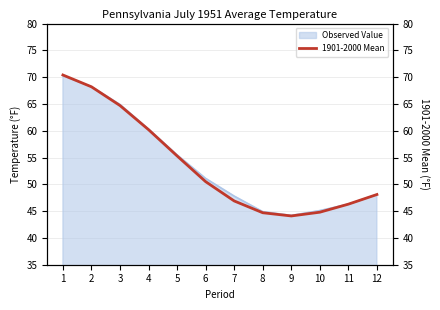

What is the sum of all values?

644.2